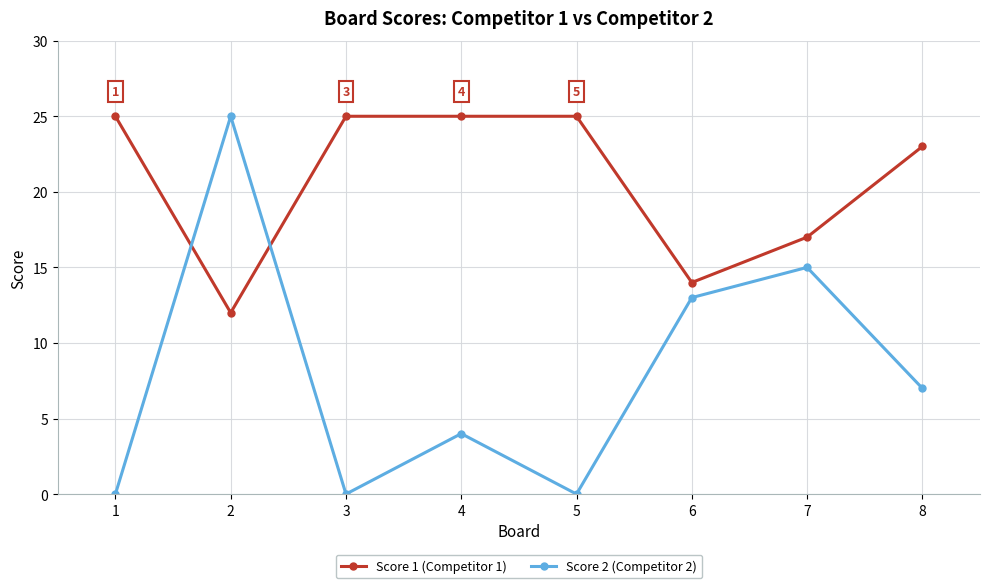

Which series has the widest spread of values?

Score 2 (Competitor 2)